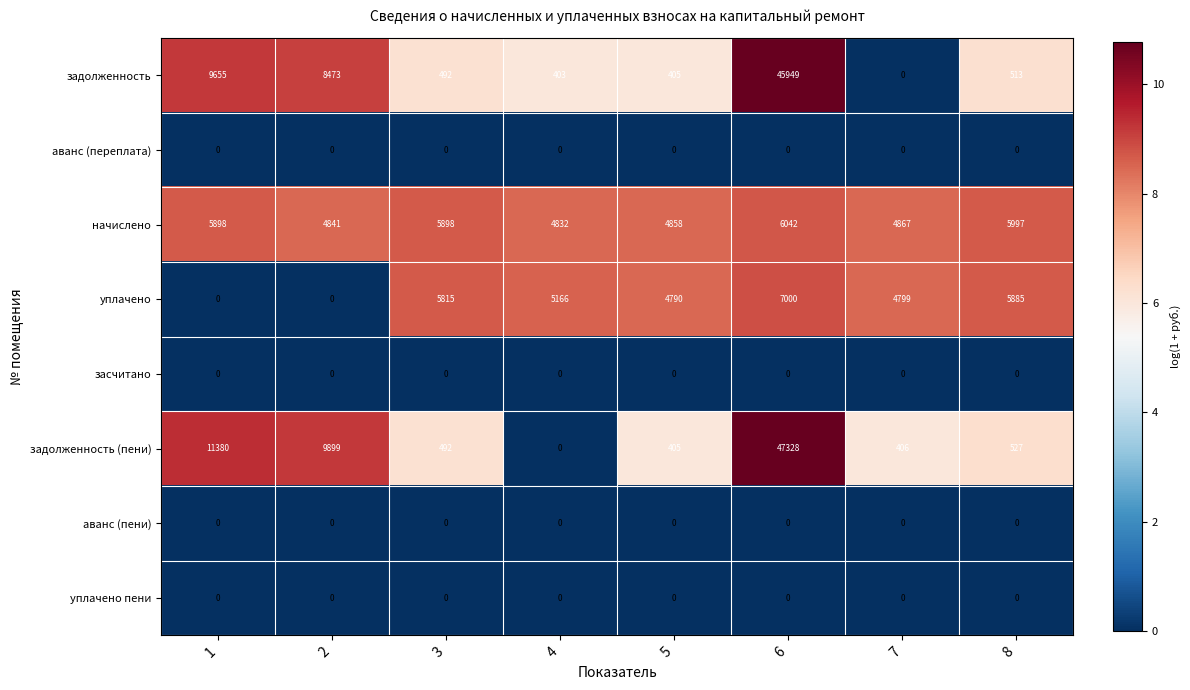

Which series changed the most between 4 and 6?

задолженность (пени)